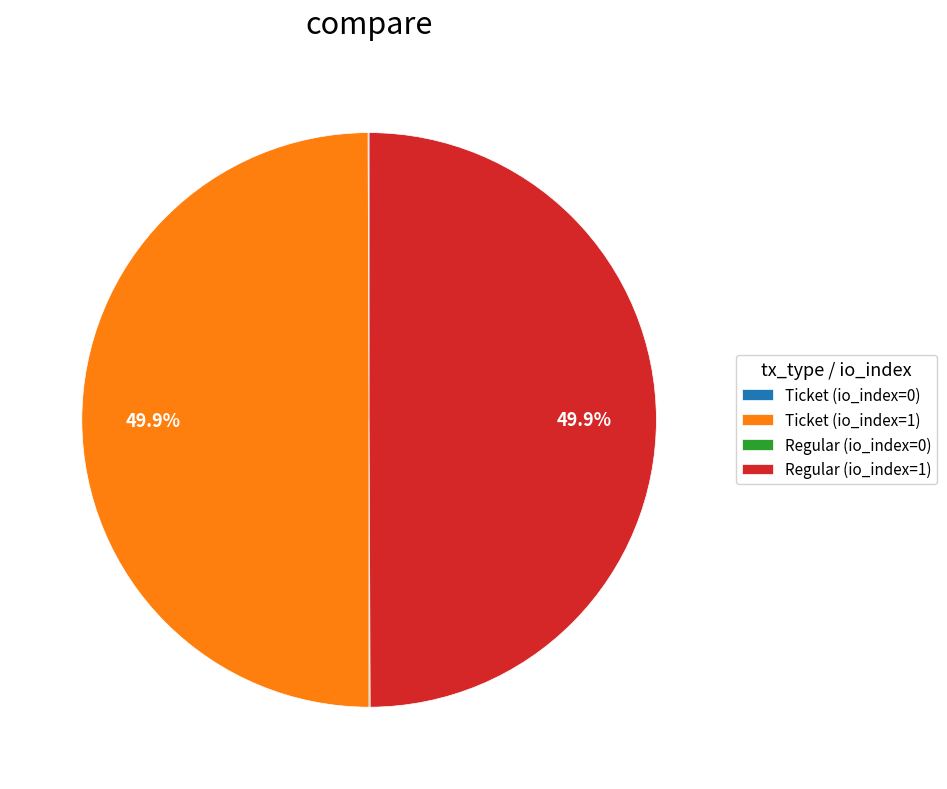

How much of the chart is everything except Ticket (io_index=1)?

50.1%